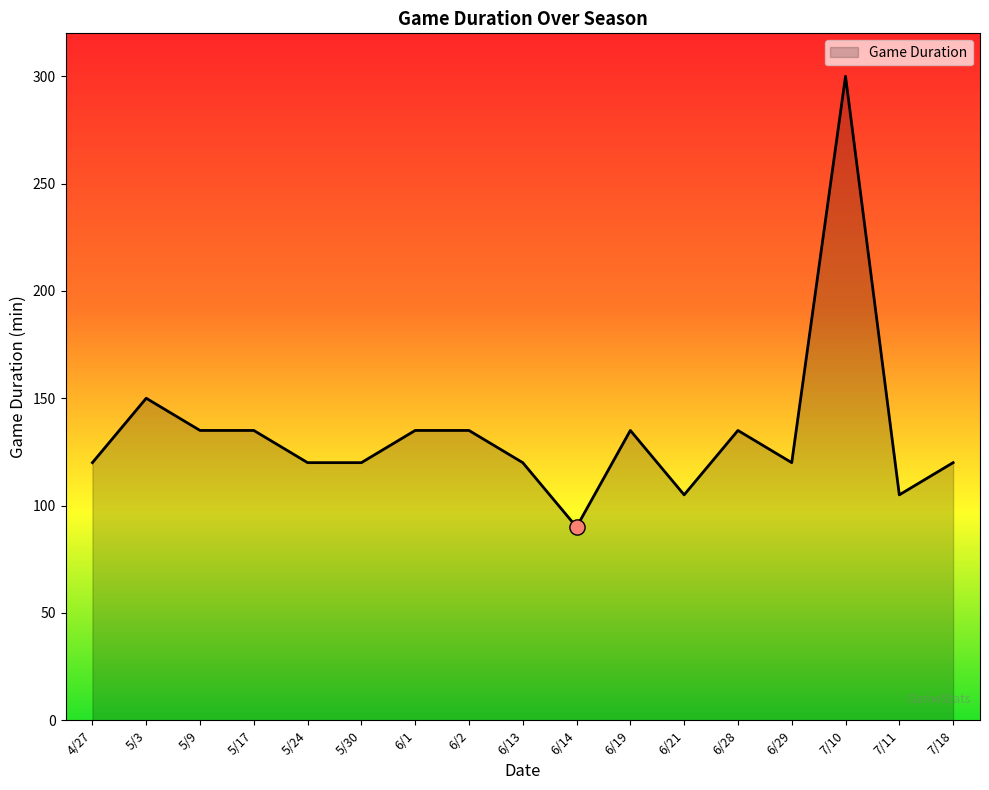

What is the change in value from 6/19 to 7/11?

-30